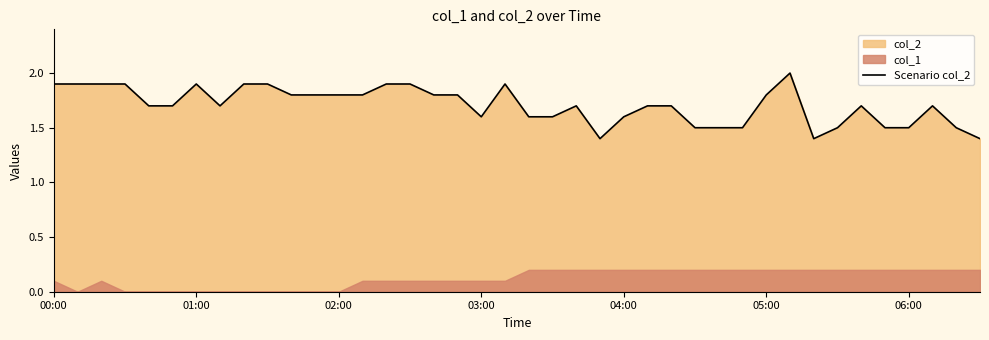

Reading left to right, what are all the values shown in this chart?

1.9	1.9	1.9	1.9	1.7	1.7	1.9	1.7	1.9	1.9	1.8	1.8	1.8	1.8	1.9	1.9	1.8	1.8	1.6	1.9	1.6	1.6	1.7	1.4	1.6	1.7	1.7	1.5	1.5	1.5	1.8	2.0	1.4	1.5	1.7	1.5	1.5	1.7	1.5	1.4